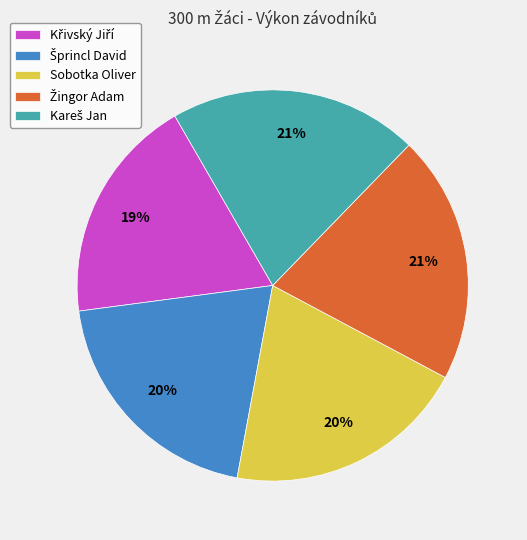

Is there any slice that represents more than half of the pie?

No